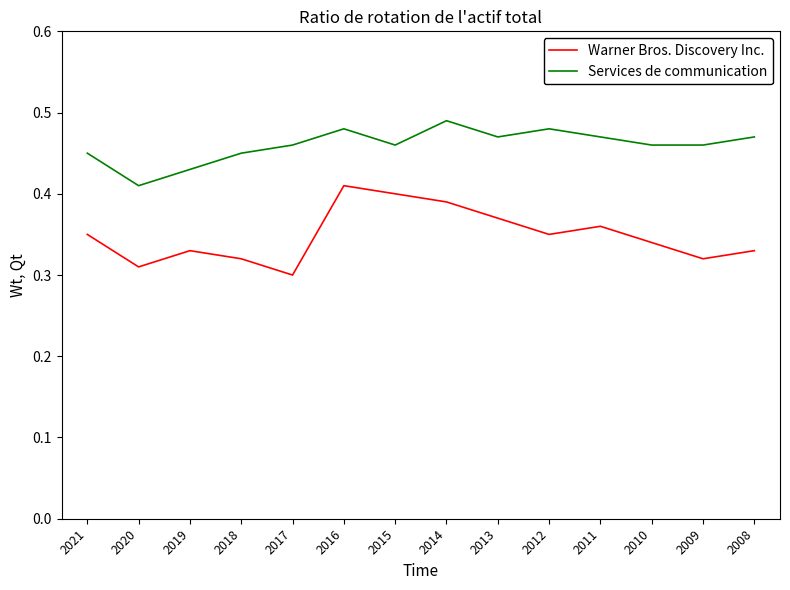

Is it true that Warner Bros. Discovery Inc. equals 0.3 at 2008?

True